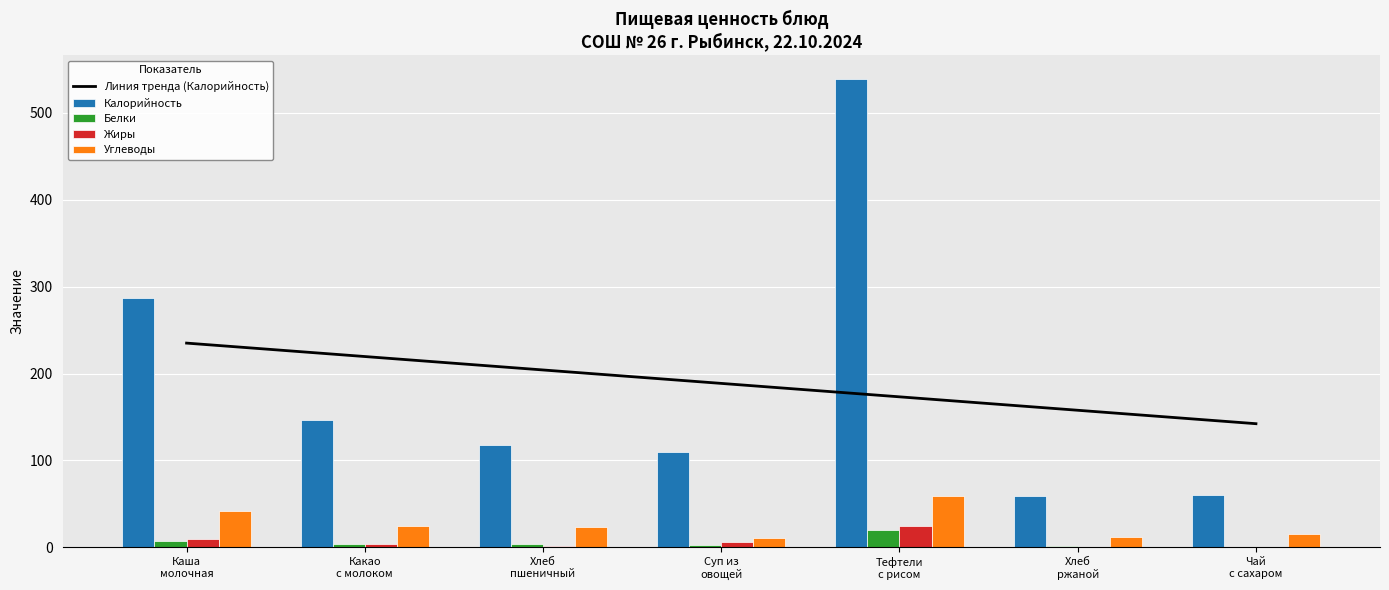

What is the difference between the maximum and minimum values in the Углеводы series?

48.5